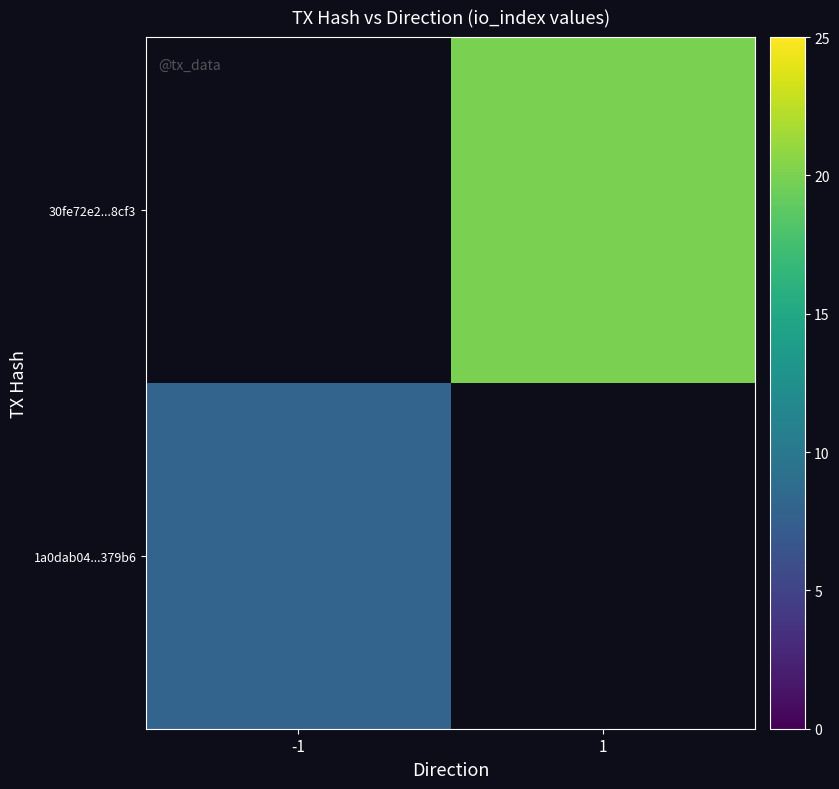

Which category has the lowest value in the 30fe72e2...8cf3 series?

-1